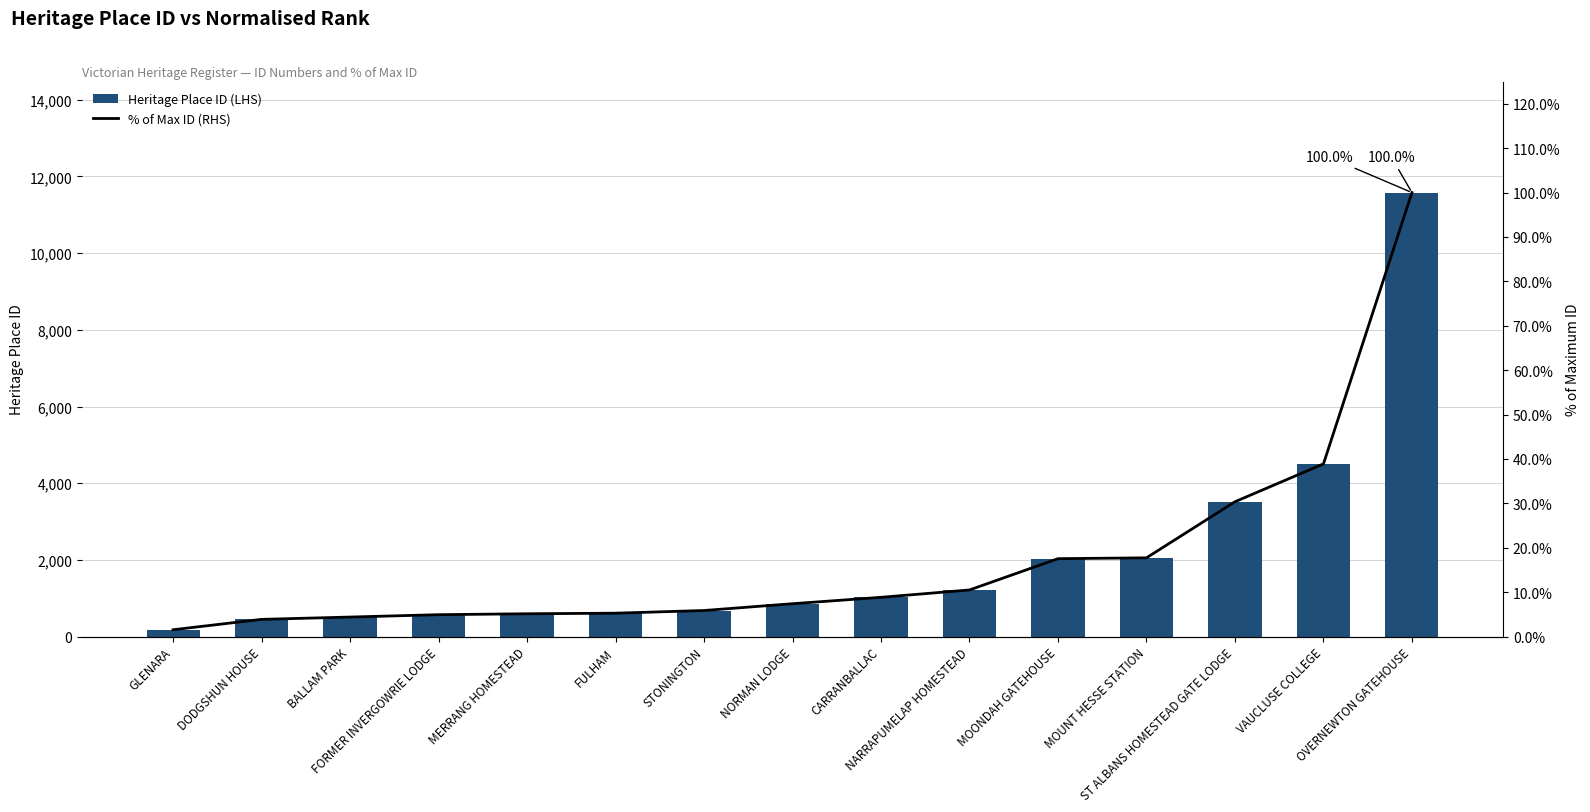

Is the value of % of Max ID (RHS) at FORMER INVERGOWRIE LODGE greater than the value of Heritage Place ID (LHS) at NARRAPUMELAP HOMESTEAD?

No